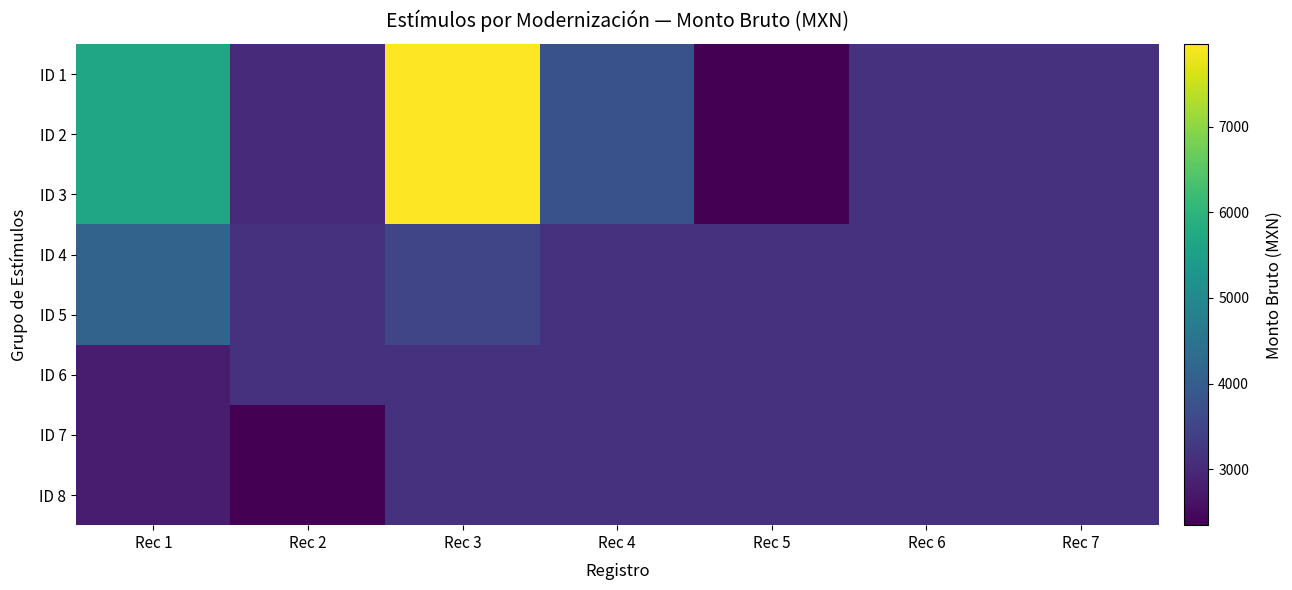

What is the total value across all series at Rec 3?

40406.2